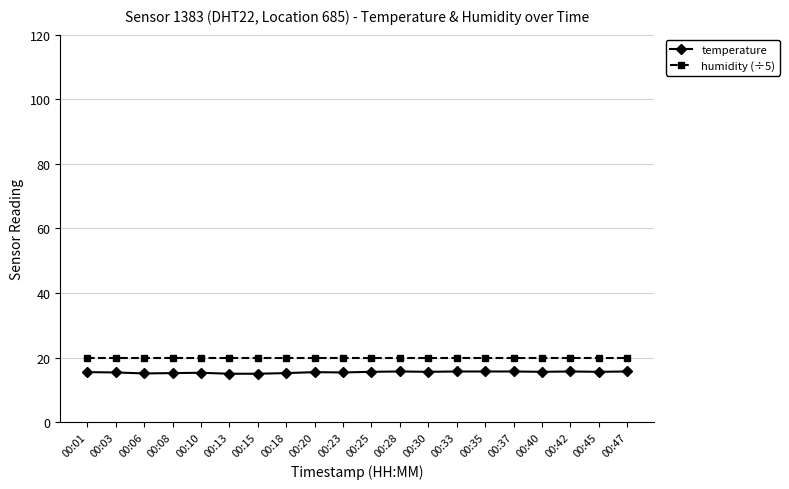

The value of humidity (÷5) at 00:10 is 9.5. True or false?

False